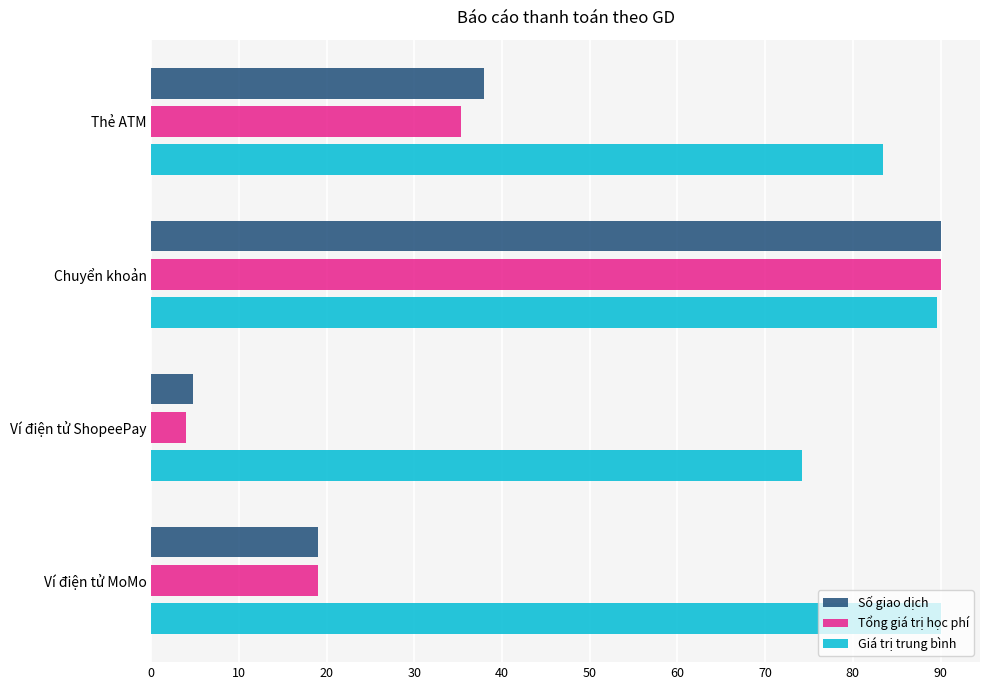

The value of Giá trị trung bình at Ví điện tử MoMo is 90.0. True or false?

True